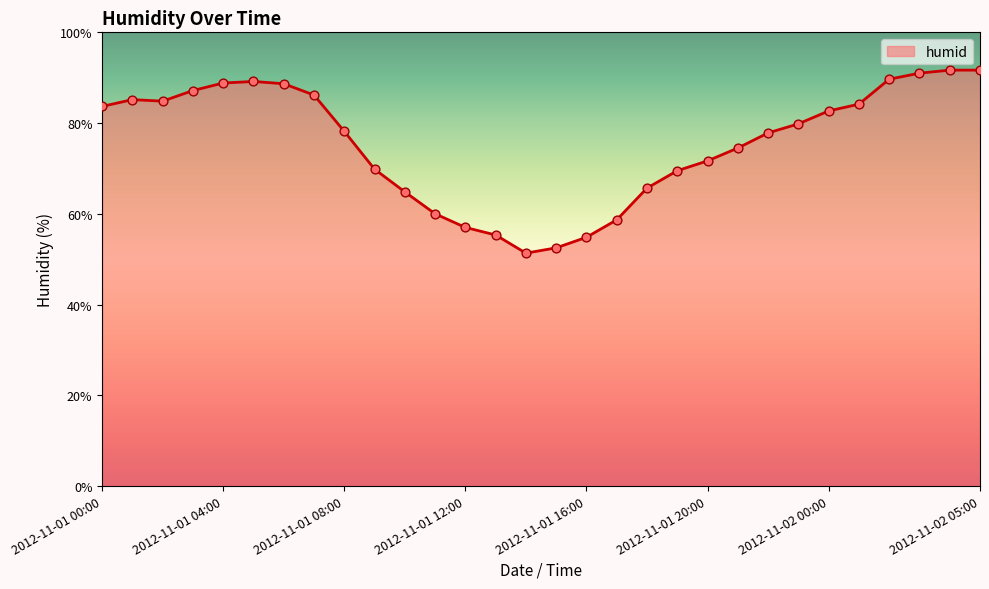

What is the maximum value shown in the chart?

91.7